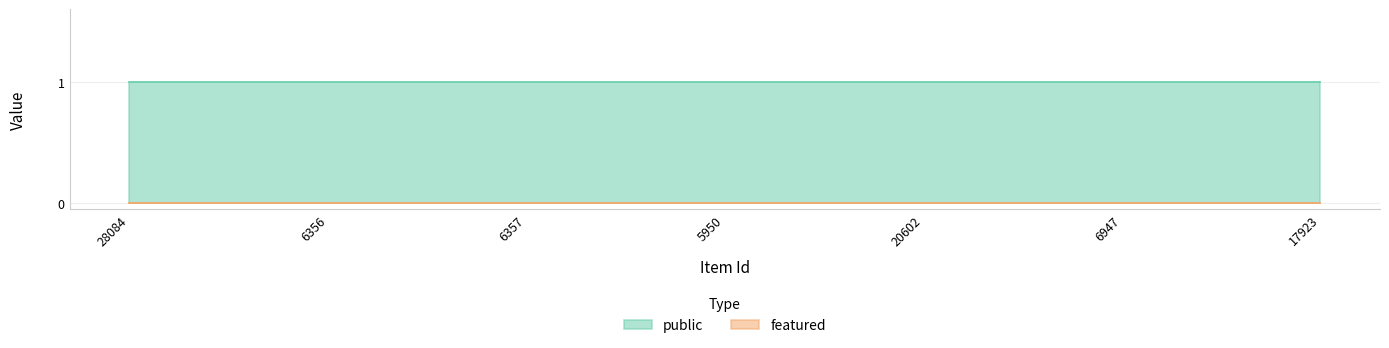

Is the value of featured at 6947 greater than the value of public at 20602?

No